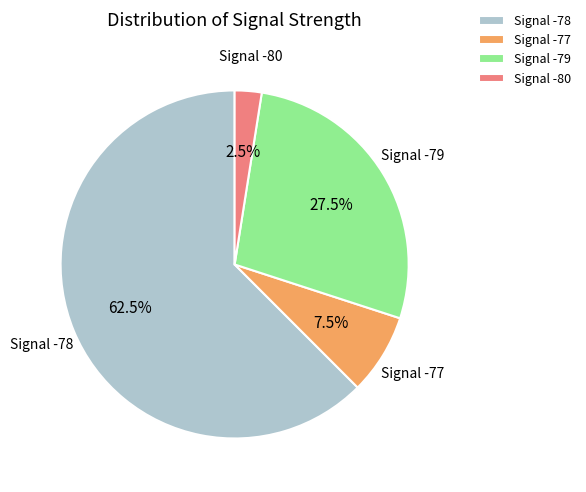

Which has a higher value, Signal -80 or Signal -78?

Signal -78